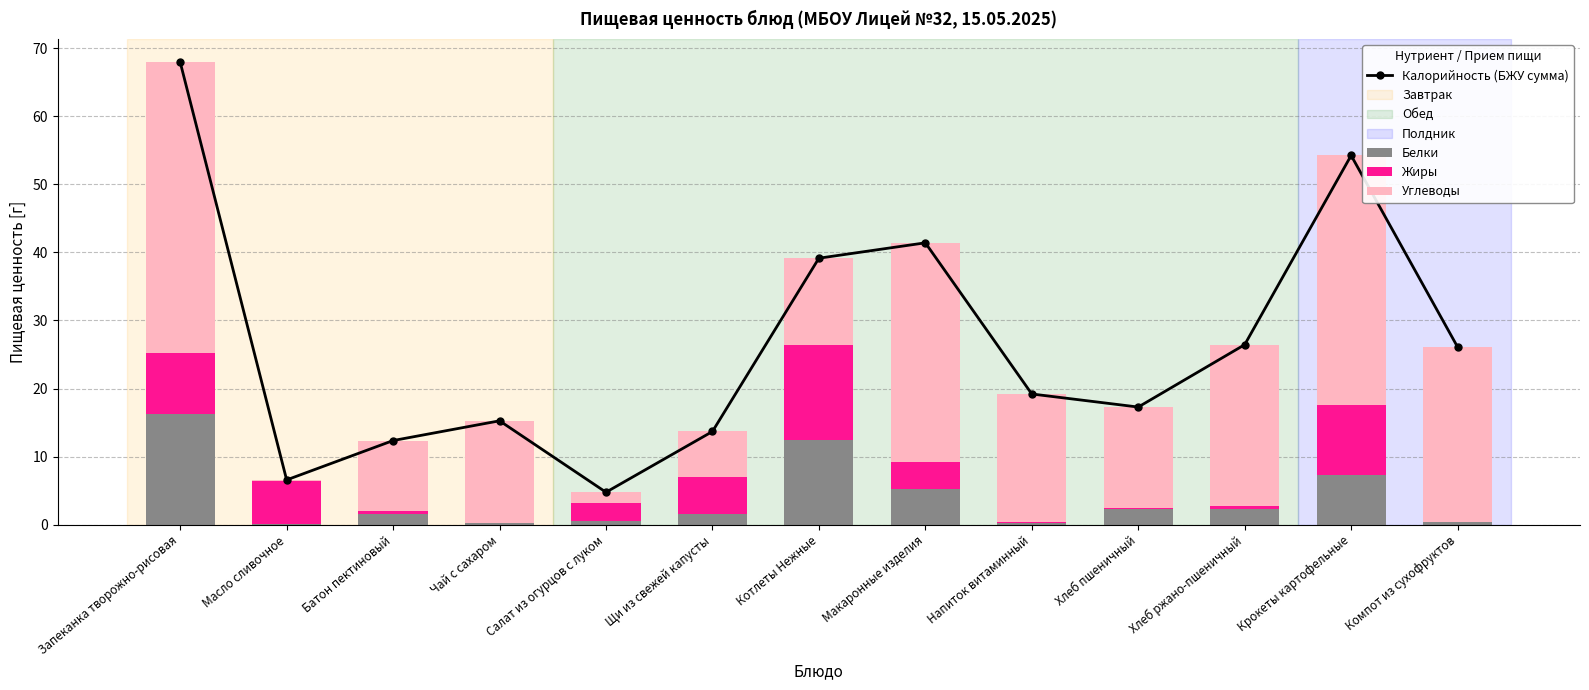

What is the approximate value of Калорийность (БЖУ сумма) at Макаронные изделия?

41.4